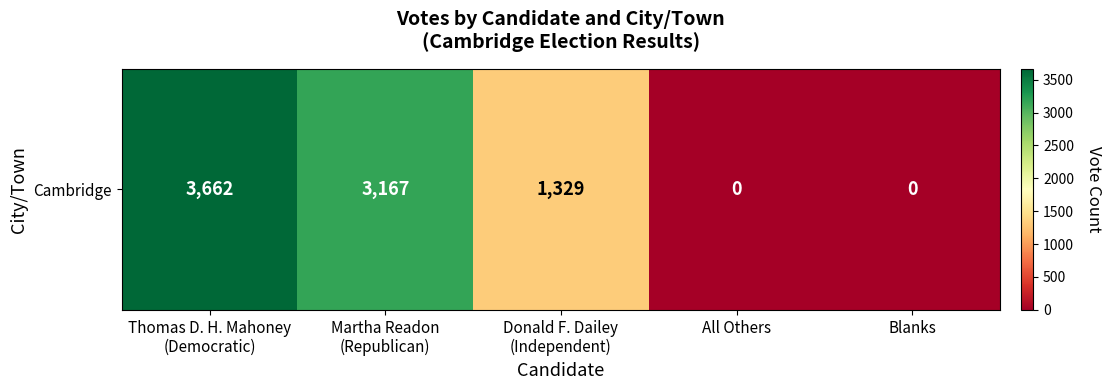

At which category does the chart reach its minimum across all series?

All Others